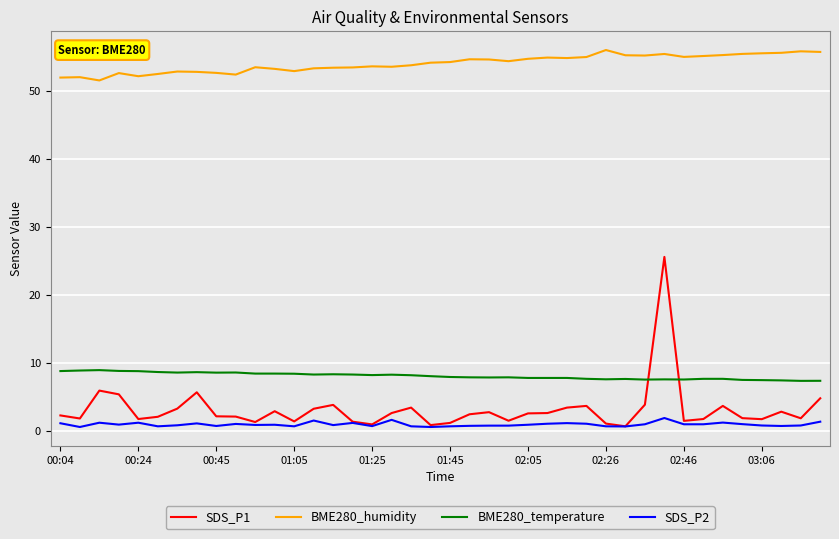

Which series has the widest spread of values?

SDS_P1